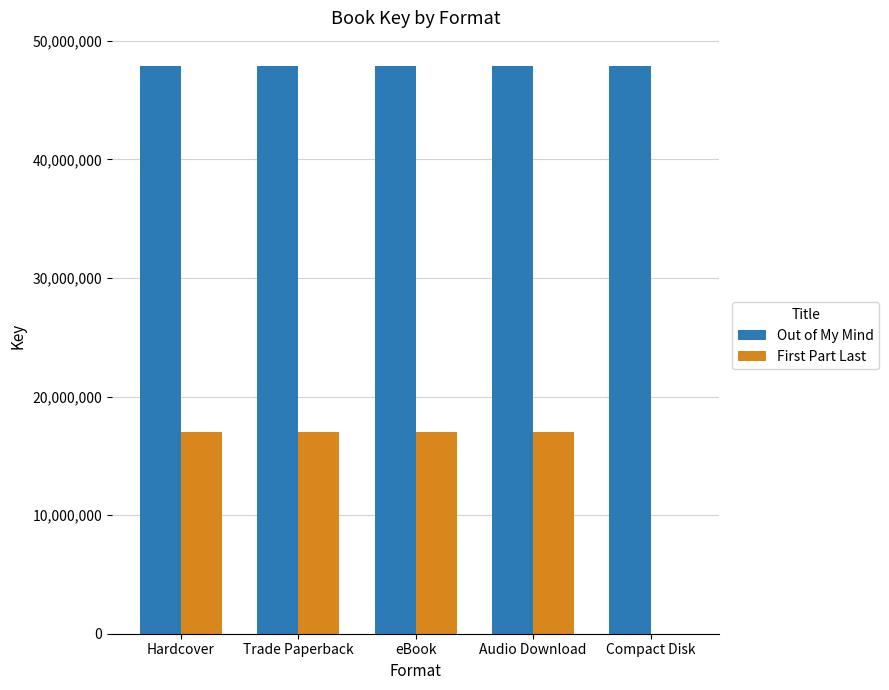

Which series changed the most between Audio Download and Compact Disk?

First Part Last